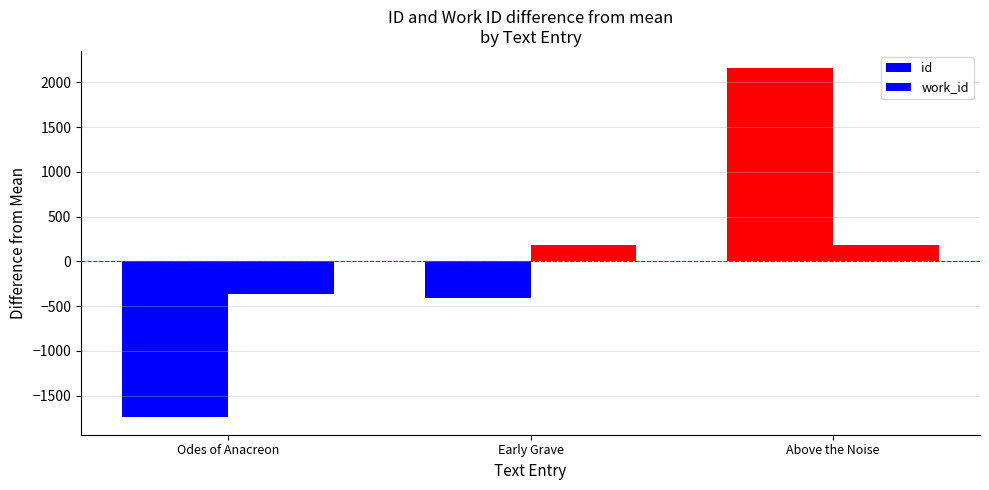

What position from the right is Odes of Anacreon?

3